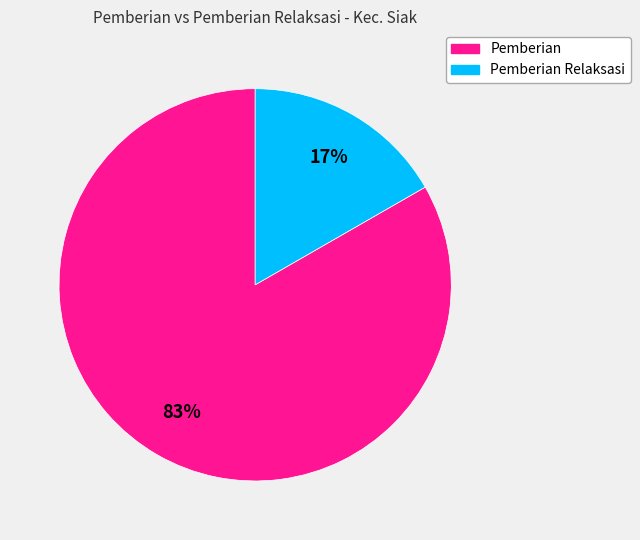

Does any single category account for the majority?

Yes